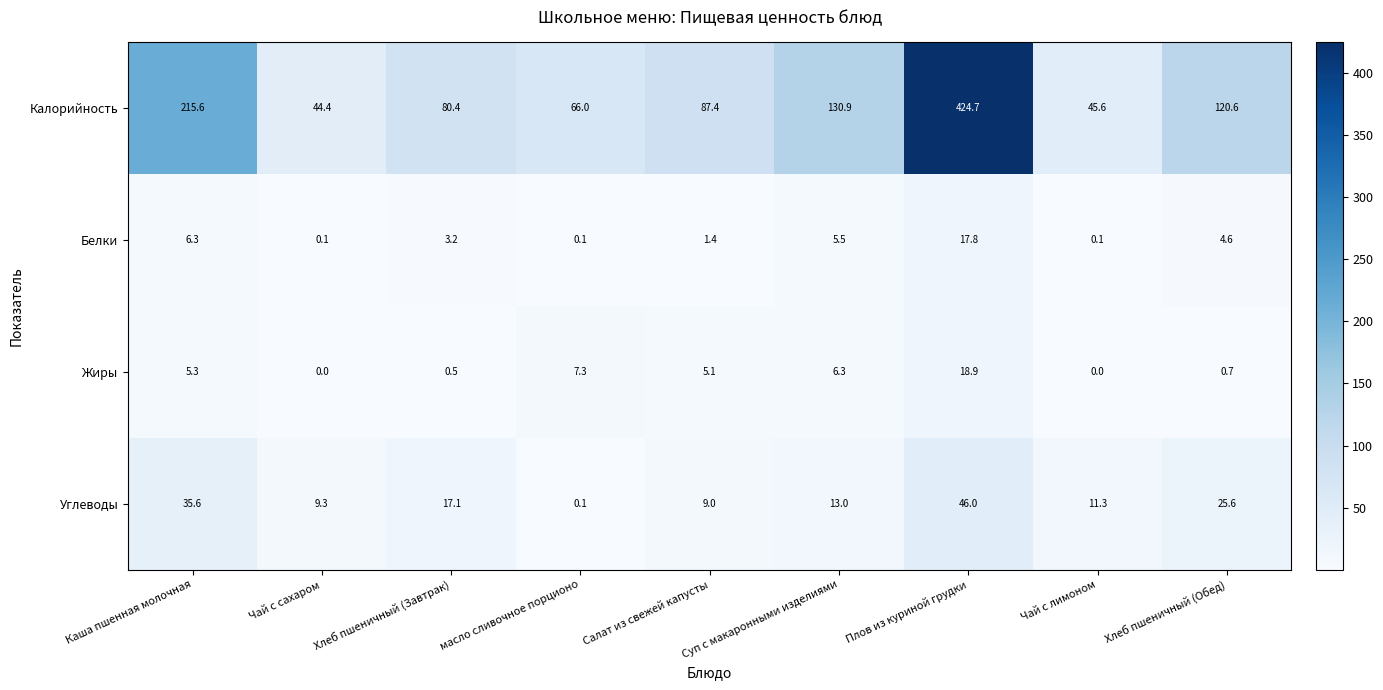

Which series changed the most between Каша пшенная молочная and Плов из куриной грудки?

Калорийность